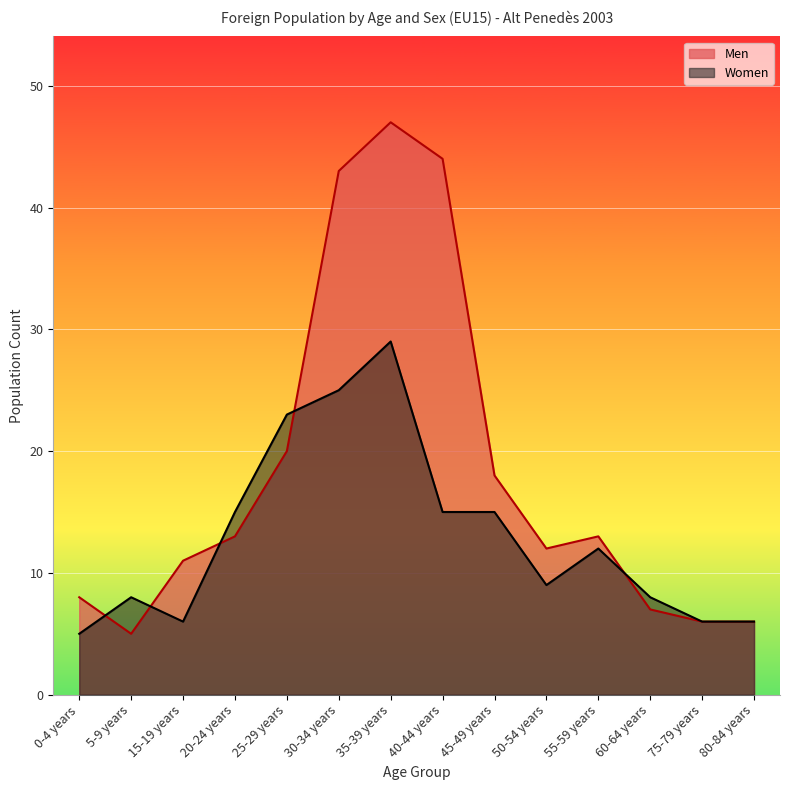

At which label does Men reach its peak?

35-39 years